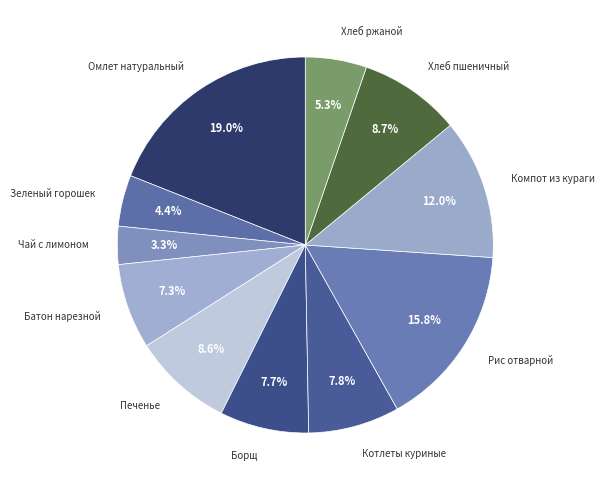

The Зеленый горошек slice represents 13% of the pie. True or false?

False